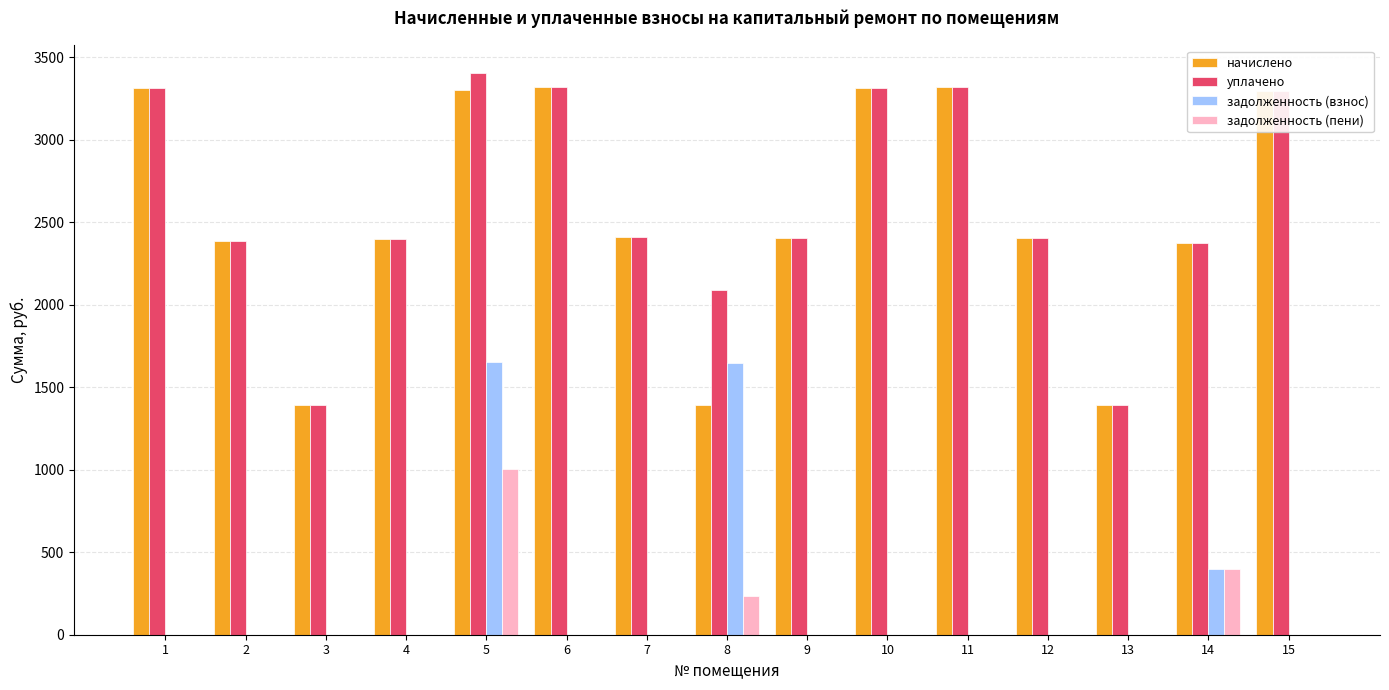

How many groups of bars are there?

15